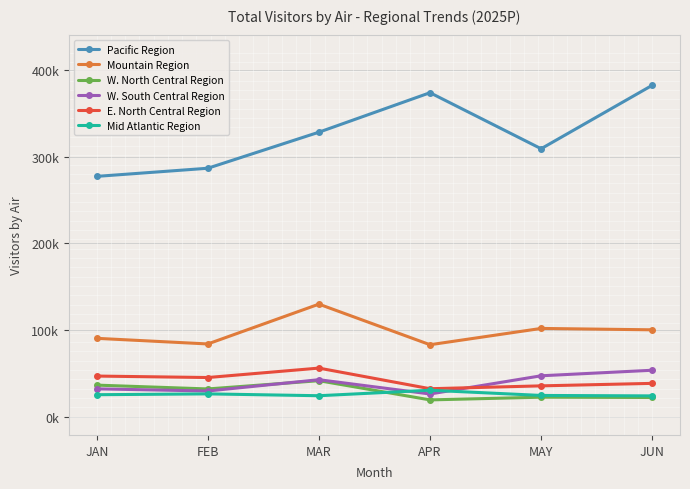

Which series has the largest total across all categories?

Pacific Region